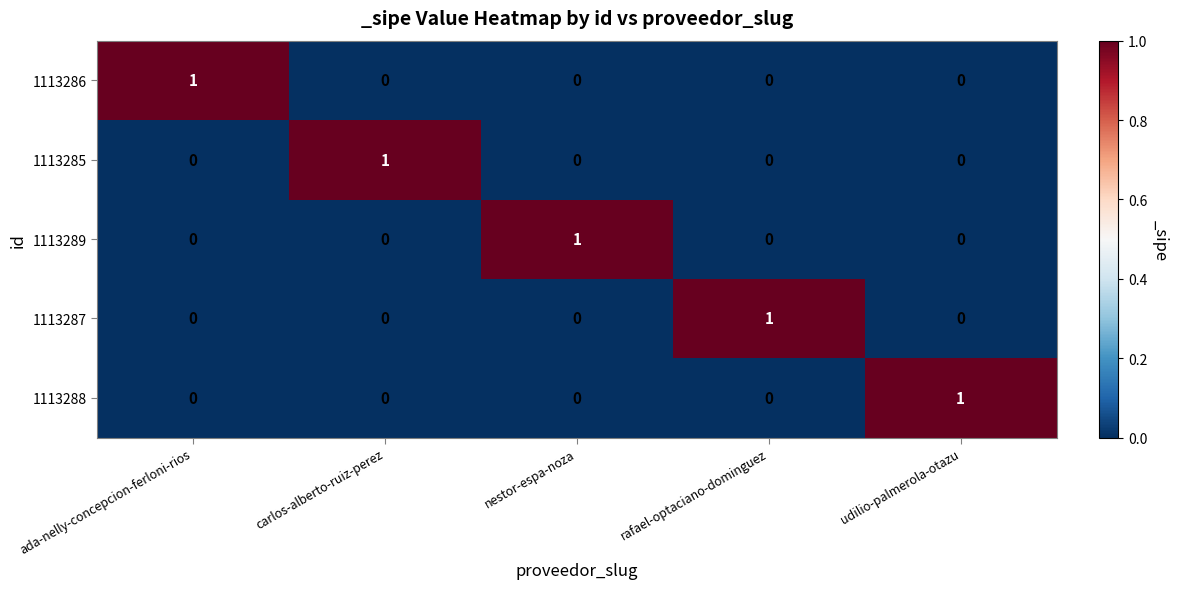

Count the 1113286 values in the range 0 to 1.

5